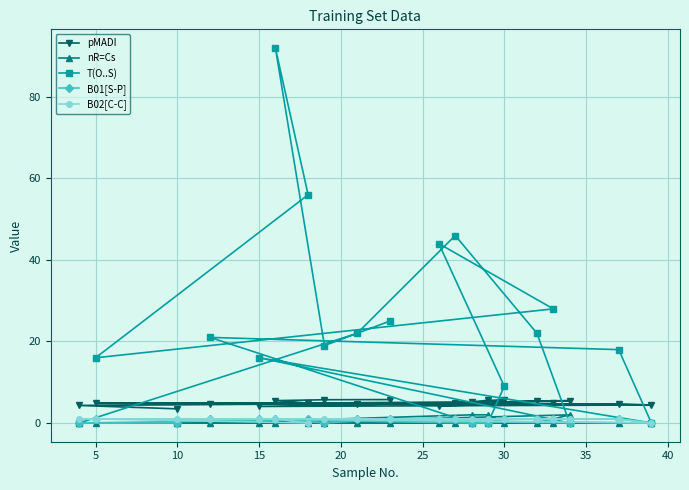

Reading left to right, list all the values displayed in this chart.

pMADI: 3.5	4.3	4.7	4.8	5.4	5.5	4.1	4.4	4.7	4.7	5.2	5.6	5.6	4.2	4.8	4.8	4.9	5.5	5.7	5.7
nR=Cs: 0.0	0.0	0.0	0.0	0.0	2.0	0.0	0.0	0.0	0.0	2.0	2.0	0.0	0.0	0.0	0.0	0.0	0.0	0.0	0.0
T(O..S): 0.0	0.0	22.0	46.0	22.0	0.0	16.0	0.0	18.0	21.0	0.0	0.0	9.0	44.0	28.0	16.0	56.0	92.0	19.0	25.0
B01[S-P]: 0.0	0.0	1.0	1.0	1.0	0.0	1.0	0.0	1.0	1.0	0.0	0.0	1.0	1.0	1.0	1.0	1.0	1.0	0.0	1.0
B02[C-C]: 1.0	1.0	1.0	1.0	1.0	1.0	1.0	0.0	1.0	1.0	1.0	1.0	1.0	1.0	1.0	1.0	0.0	1.0	1.0	1.0